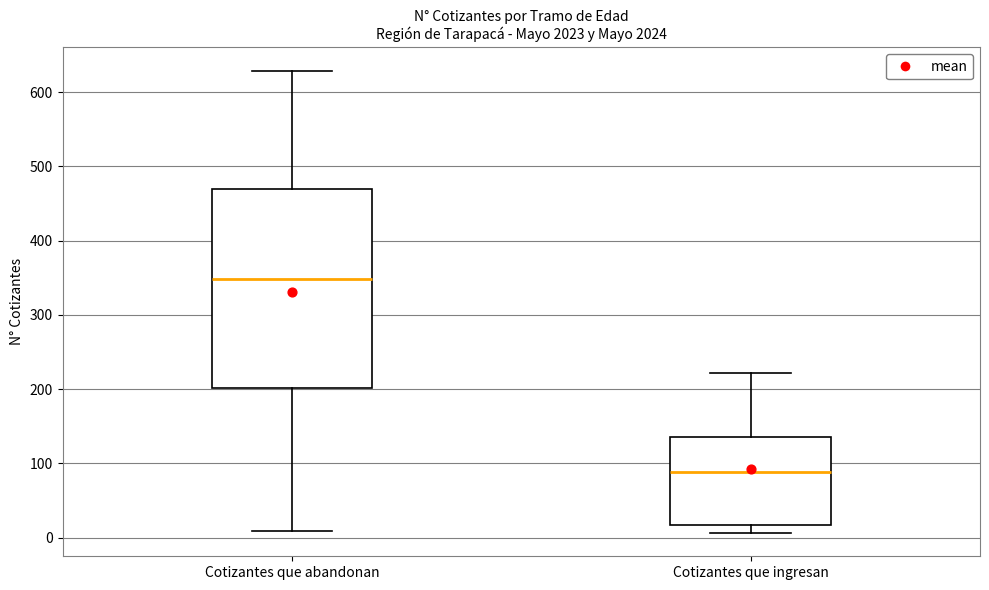

Reading left to right, transcribe this box plot: for each box, give where its median line is, the range the box spans, and where its two whiskers end, as read against the y-axis. The values are not printed on the chart, so give them approximately, as read against the axis.

Cotizantes que abandonan: median 350, box 200 to 470, whiskers 10 to 630
Cotizantes que ingresan: median 90, box 20 to 140, whiskers 10 to 220